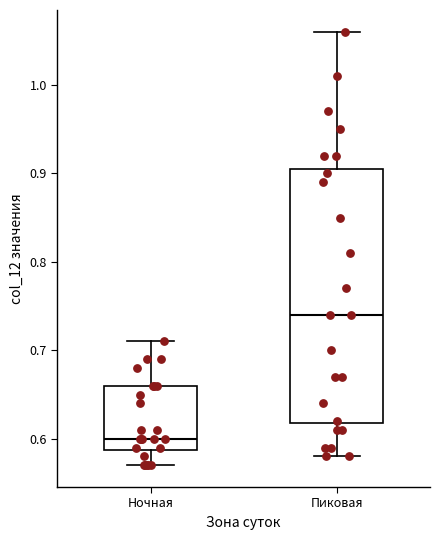

Reading left to right, read every box against the y-axis: the position of its median line, the range the box covers, and the ends of its whiskers. The values are not printed on the chart, so give them approximately, as read against the axis.

Ночная: median 0.60, box 0.59 to 0.66, whiskers 0.57 to 0.71
Пиковая: median 0.74, box 0.62 to 0.91, whiskers 0.58 to 1.06